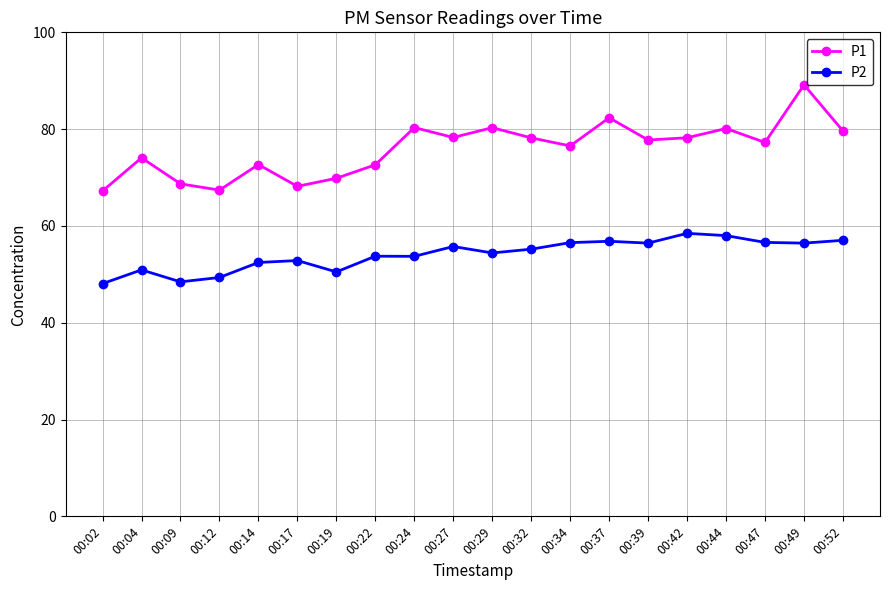

What is the highest value of the P1 series?

89.2